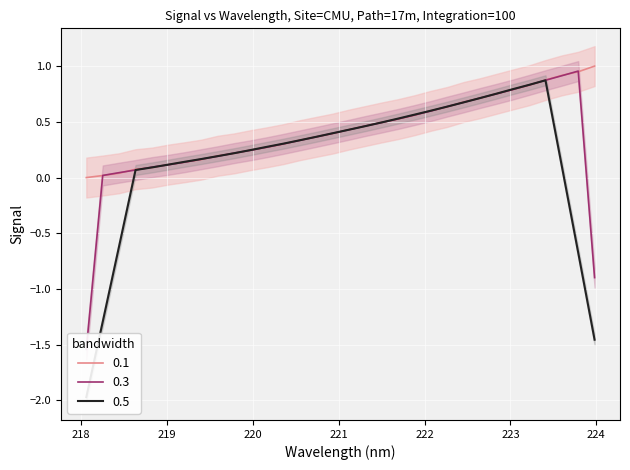

The value at 219.2067 is 0.1. True or false?

False